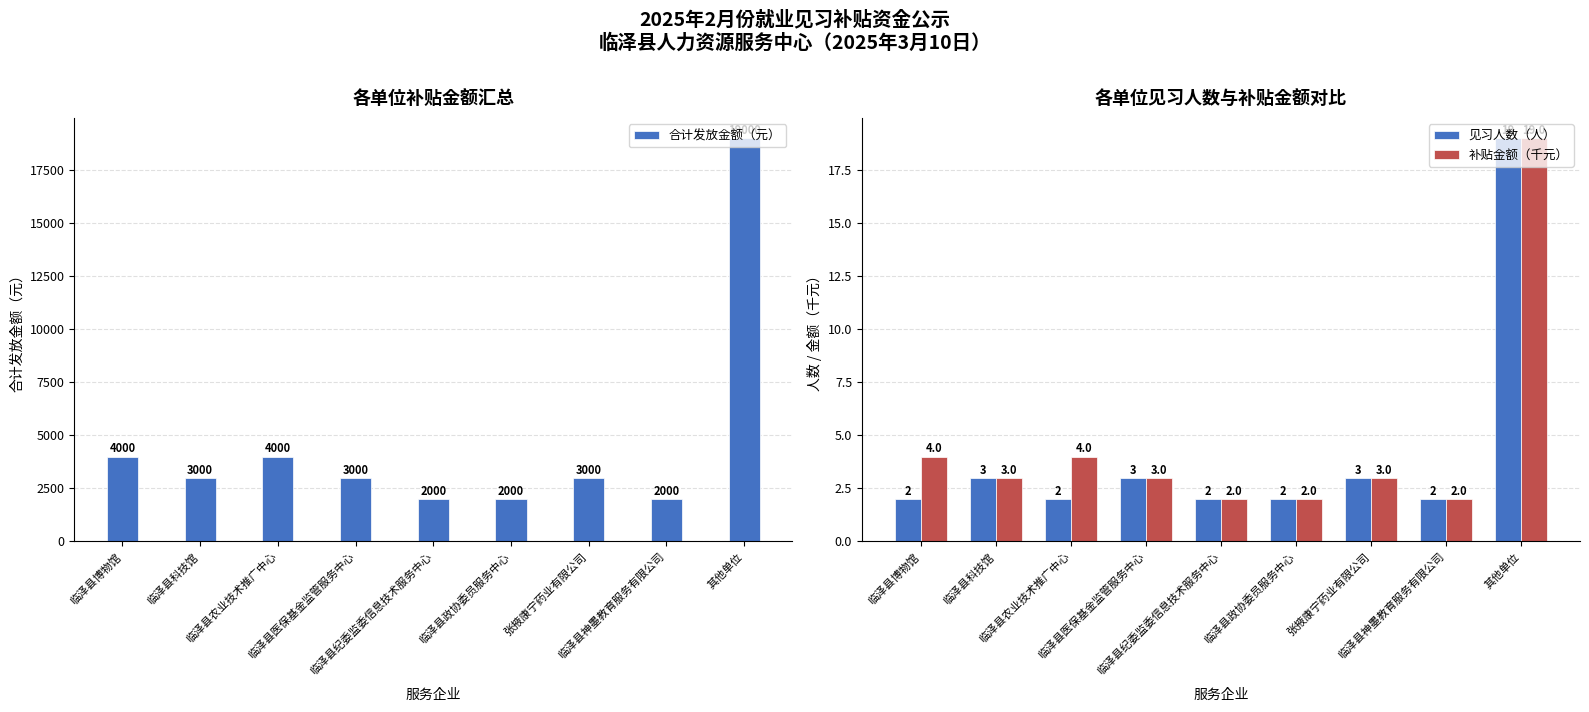

Which series changed the most between 临泽县博物馆 and 临泽县政协委员服务中心?

合计发放金额（元）